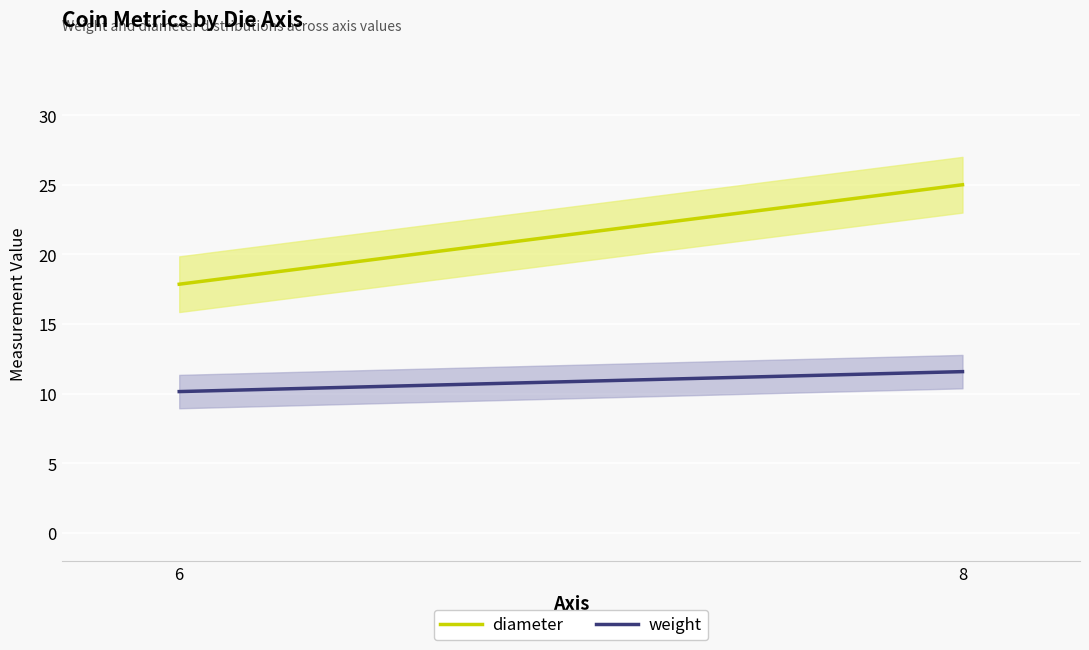

Between 6 and 8, which series saw the biggest shift?

diameter